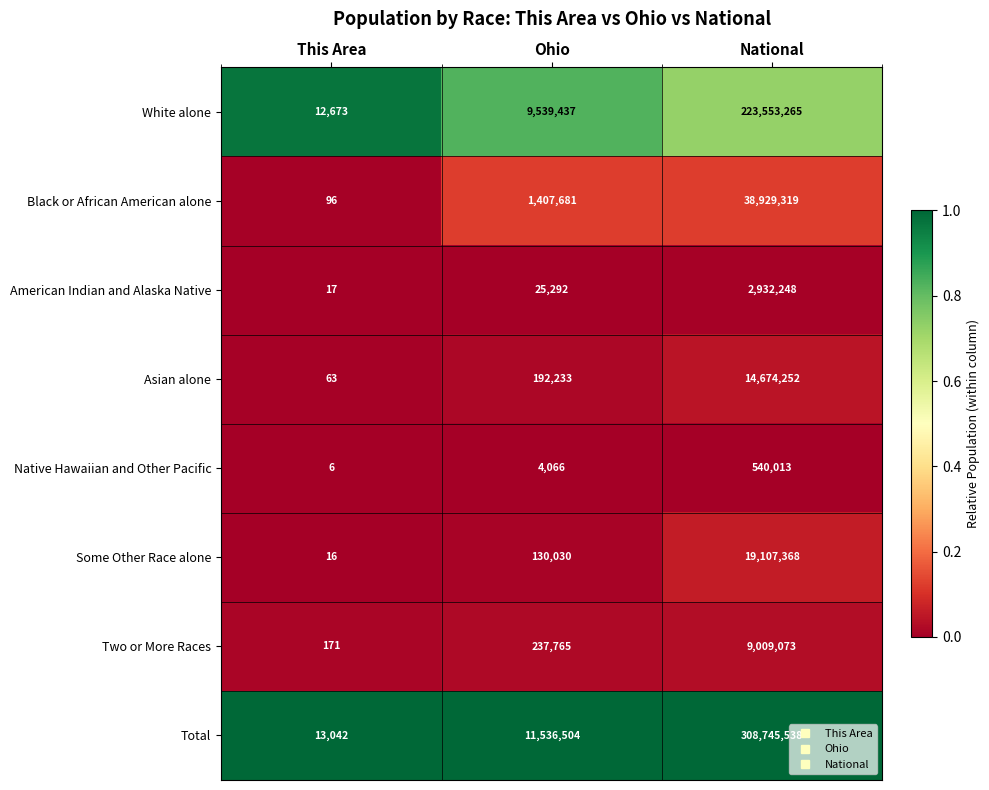

Read the Total value at Ohio, to the nearest 10.

11536500